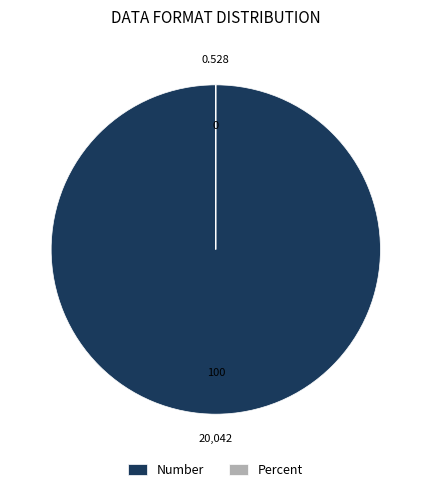

Which slice is the largest?

Number